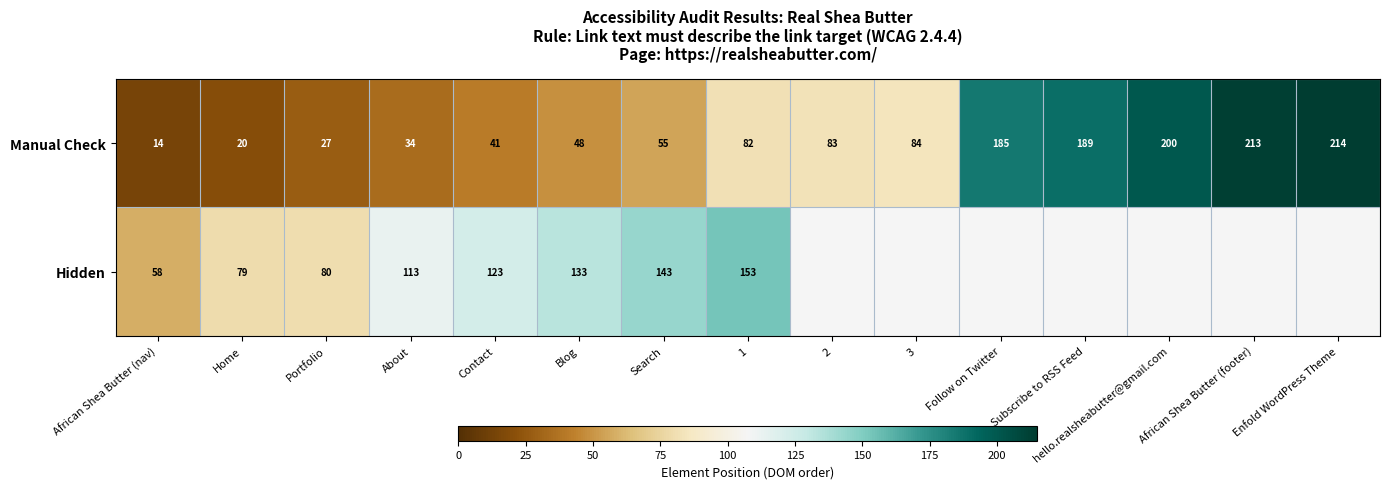

At which category is the sum across all series the highest?

1